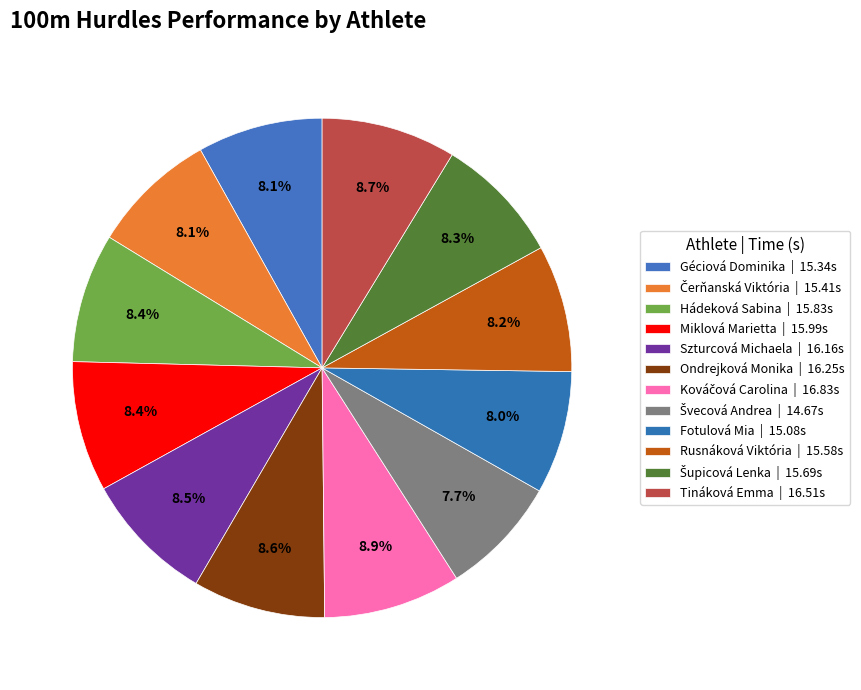

How many segments does this pie chart have?

12